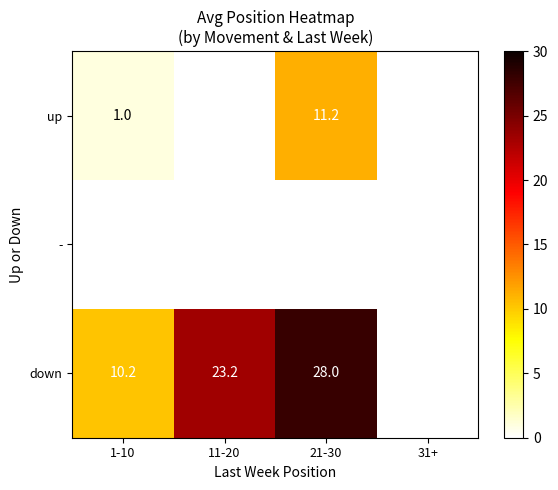

What is the total value across all series at 11-20?

23.2